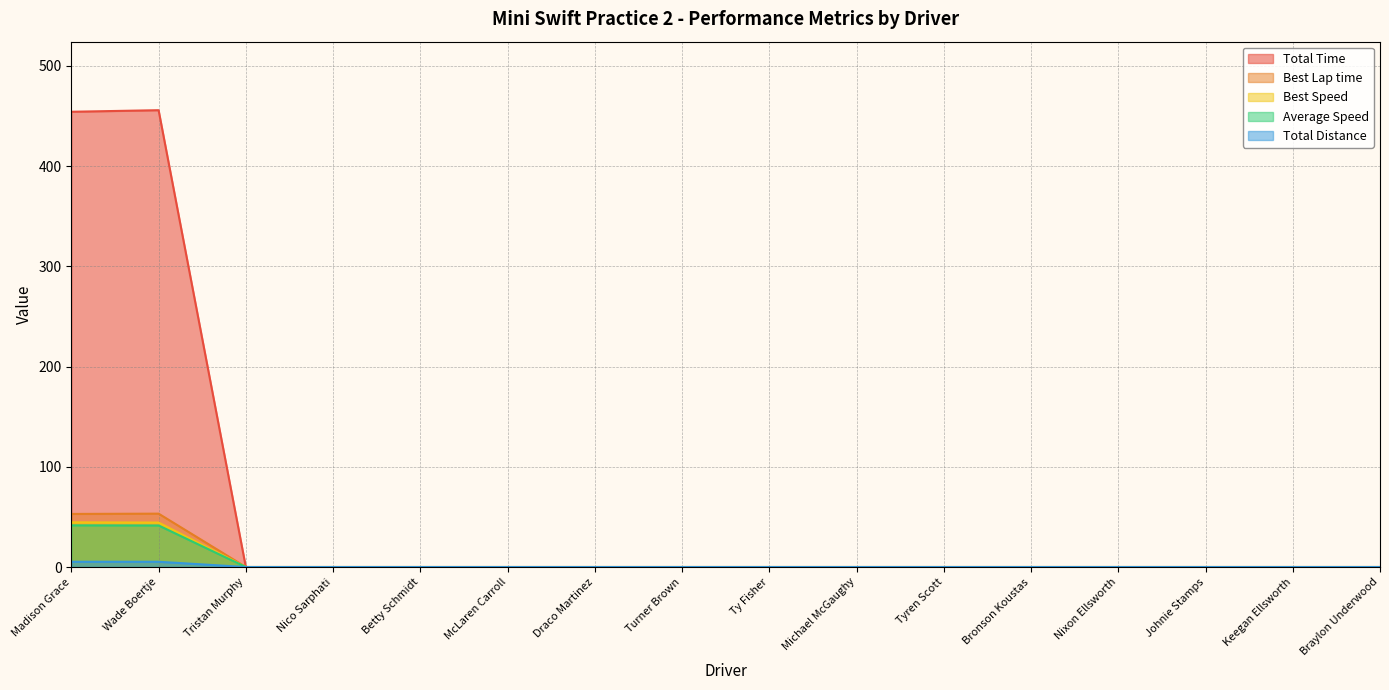

How many lines are shown in the chart?

5